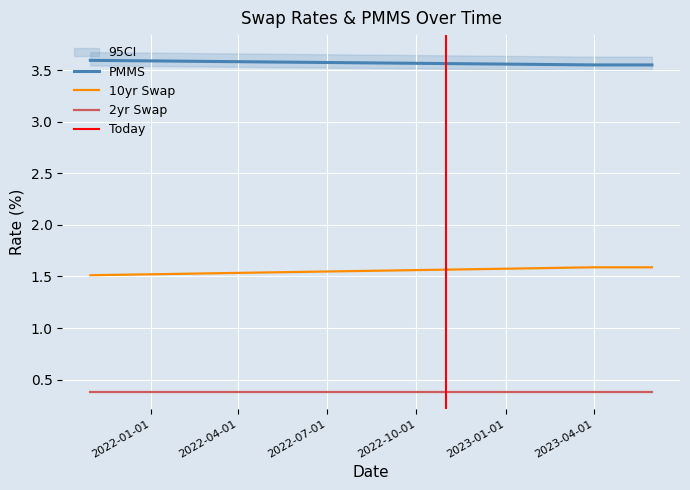

True or false: 10yr Swap has more than 0 interior local peaks.

False